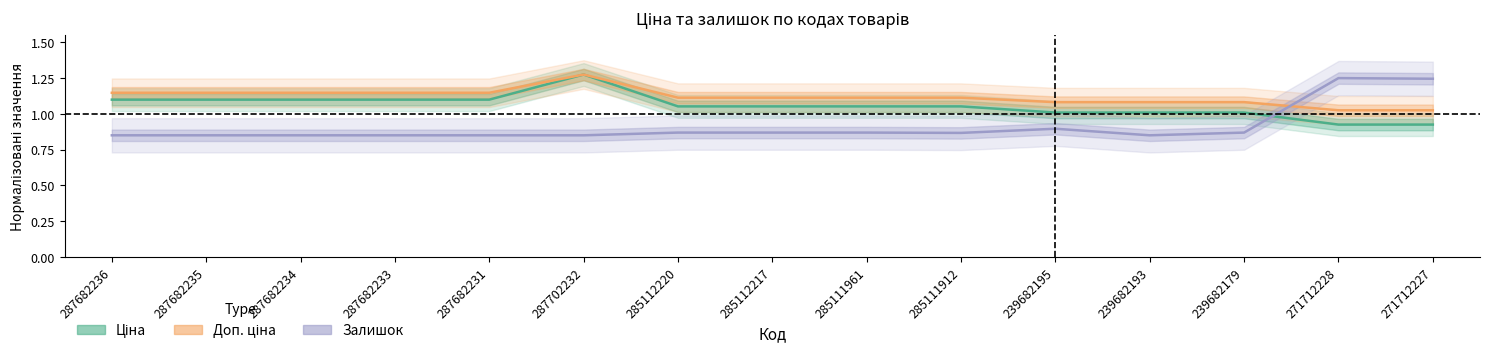

Rank the categories by Доп. ціна (Estimate partial) value from highest to lowest.

287702232, 287682236, 287682235, 287682234, 287682233, 287682231, 285112220, 285112217, 285111961, 285111912, 239682195, 239682193, 239682179, 271712228, 271712227